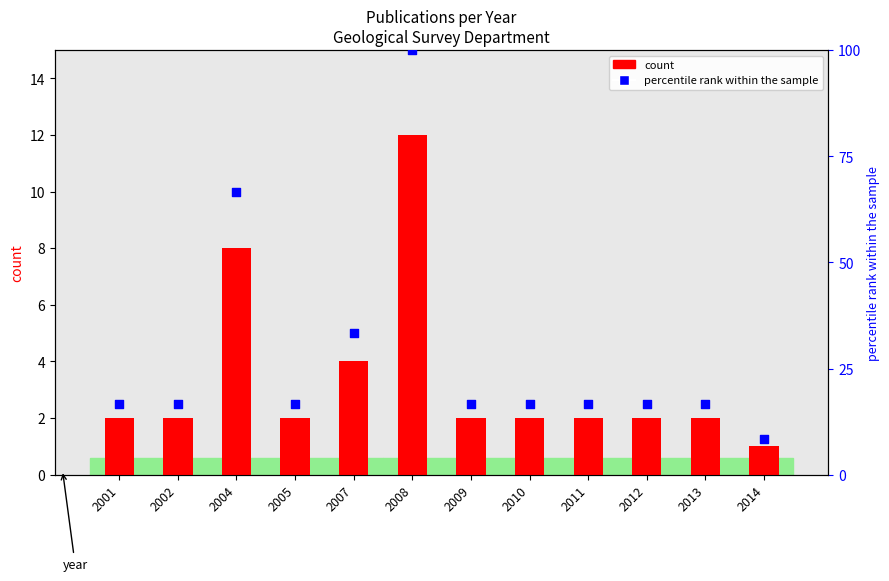

Which series reaches the minimum Y coordinate?

count